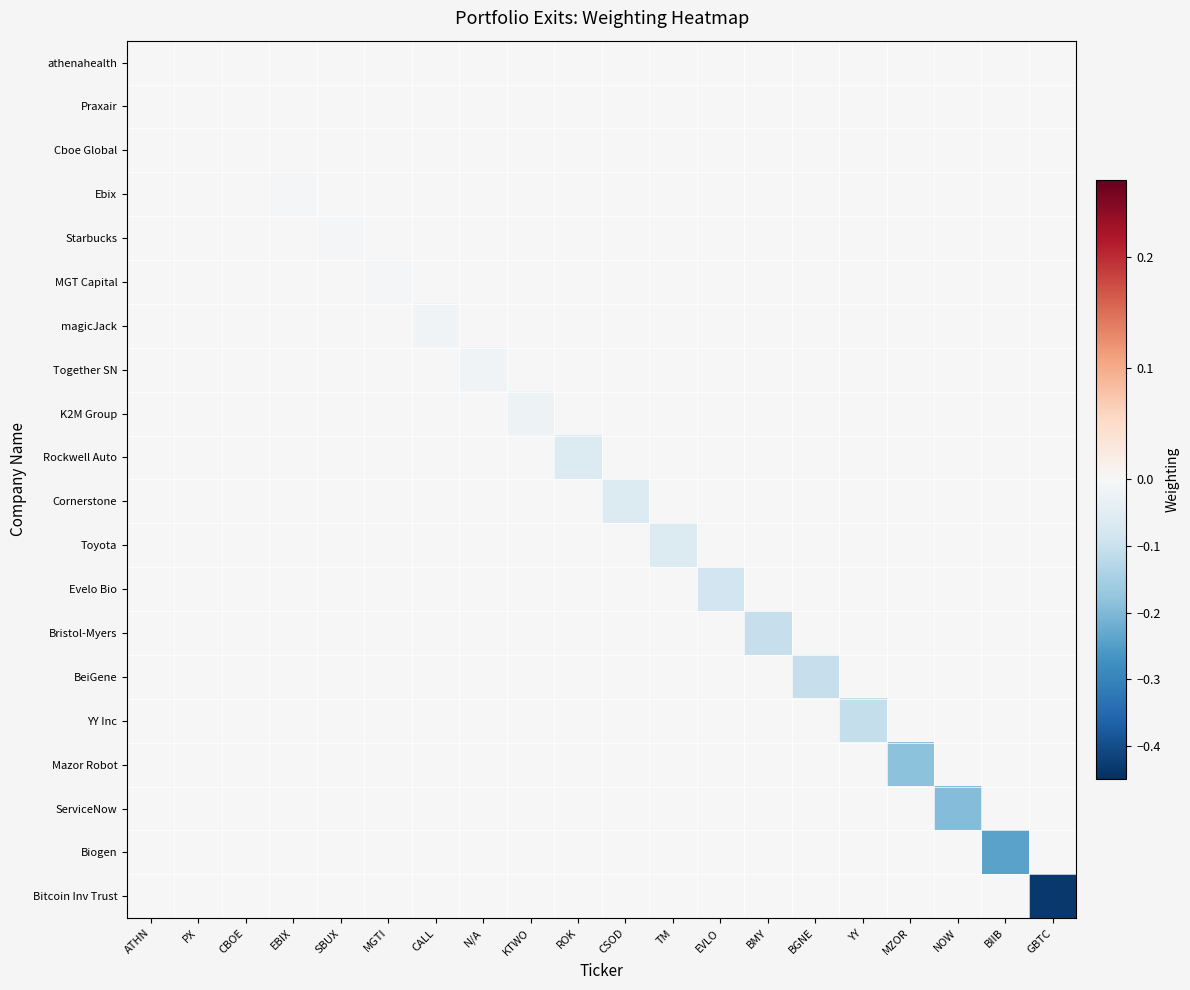

How many data points does each series have?

20